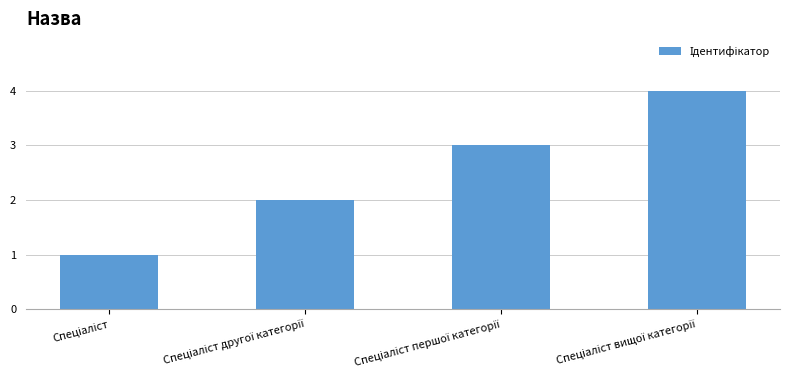

What is the sum of all values?

10